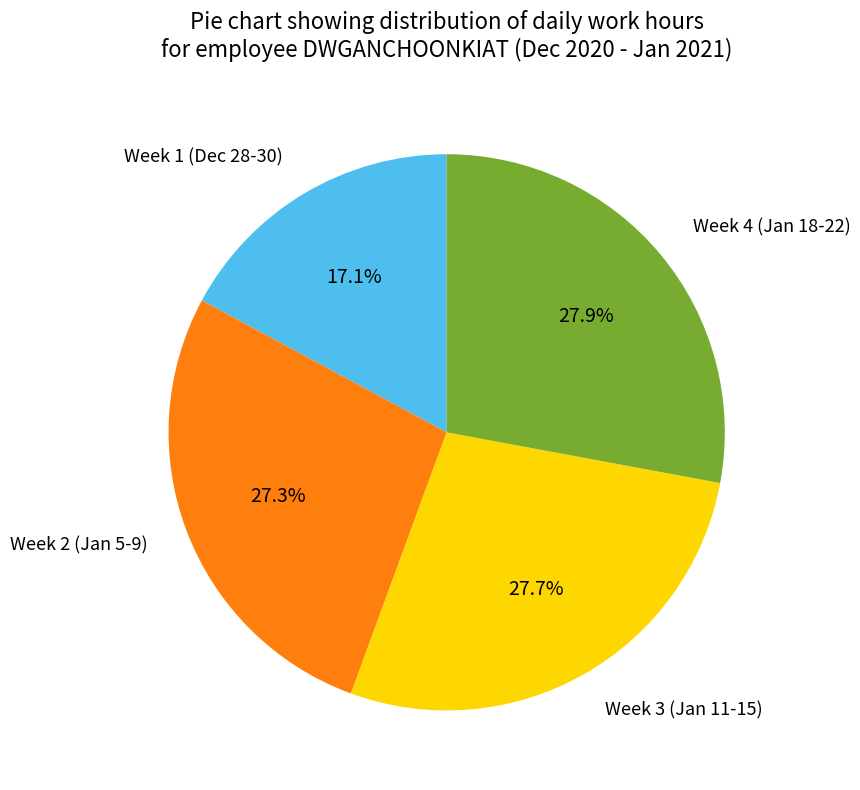

Is there any slice that represents more than half of the pie?

No